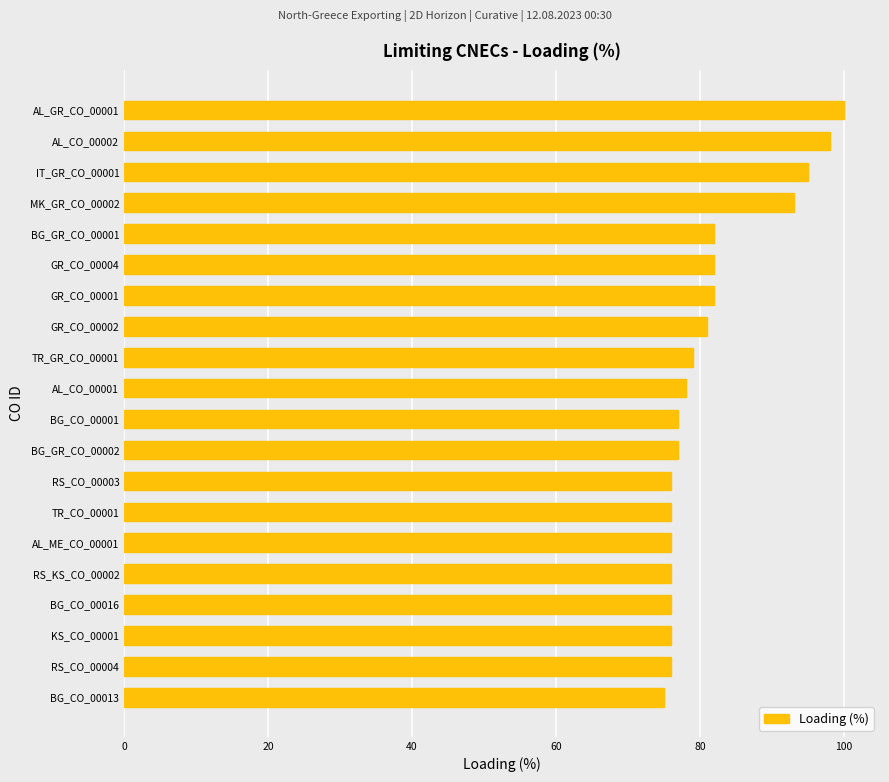

Which label corresponds to the largest value in the chart?

AL_GR_CO_00001